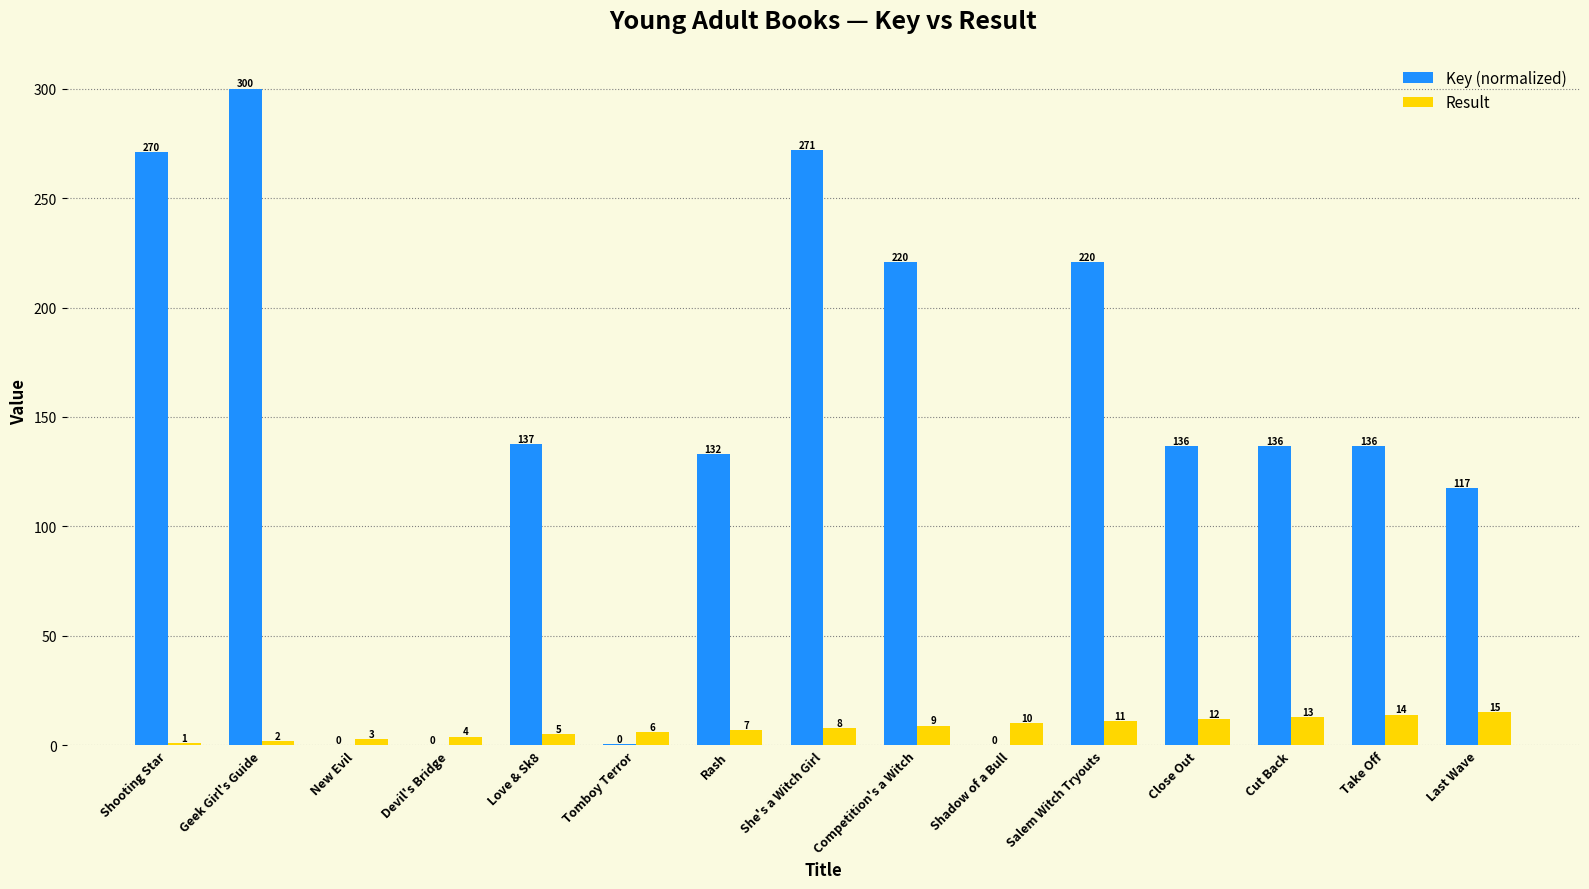

The value of Result at Last Wave is 15.0. True or false?

True